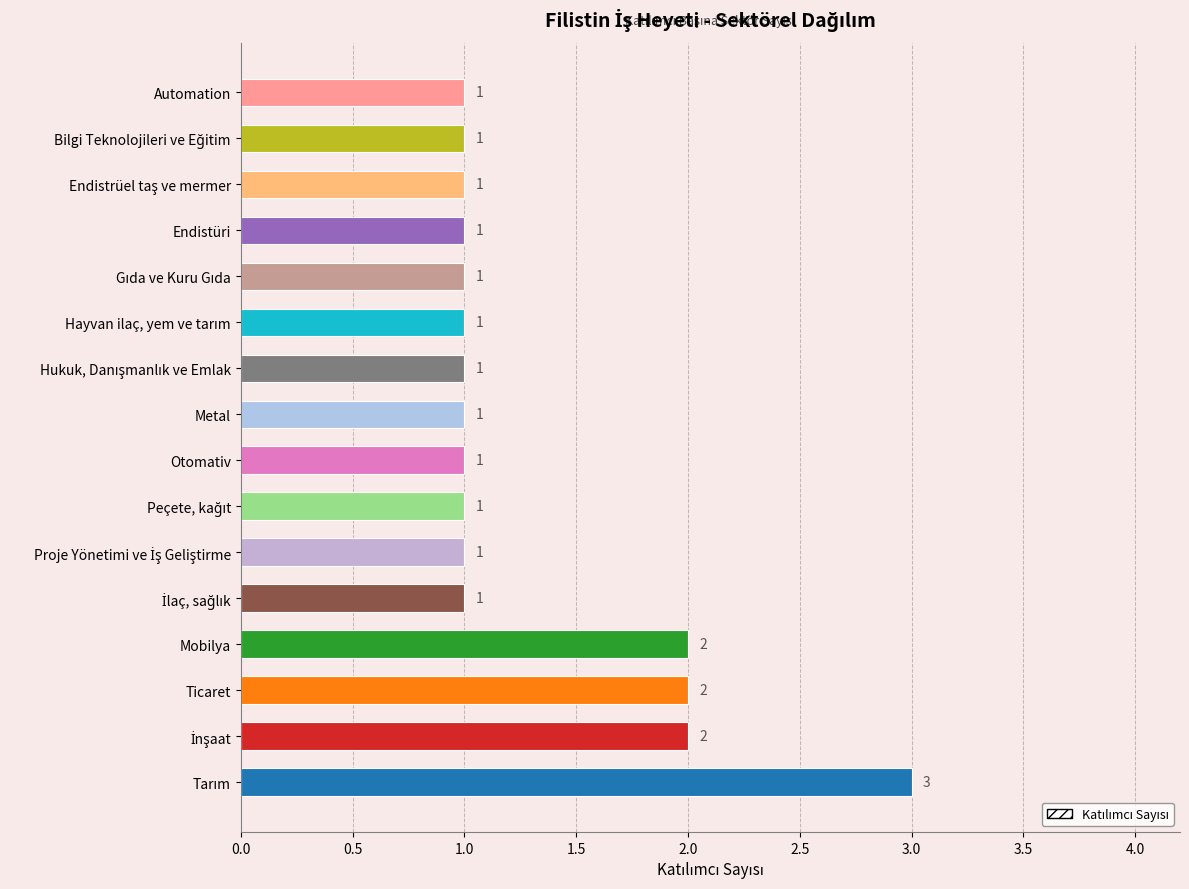

What is the minimum value shown in the chart?

1